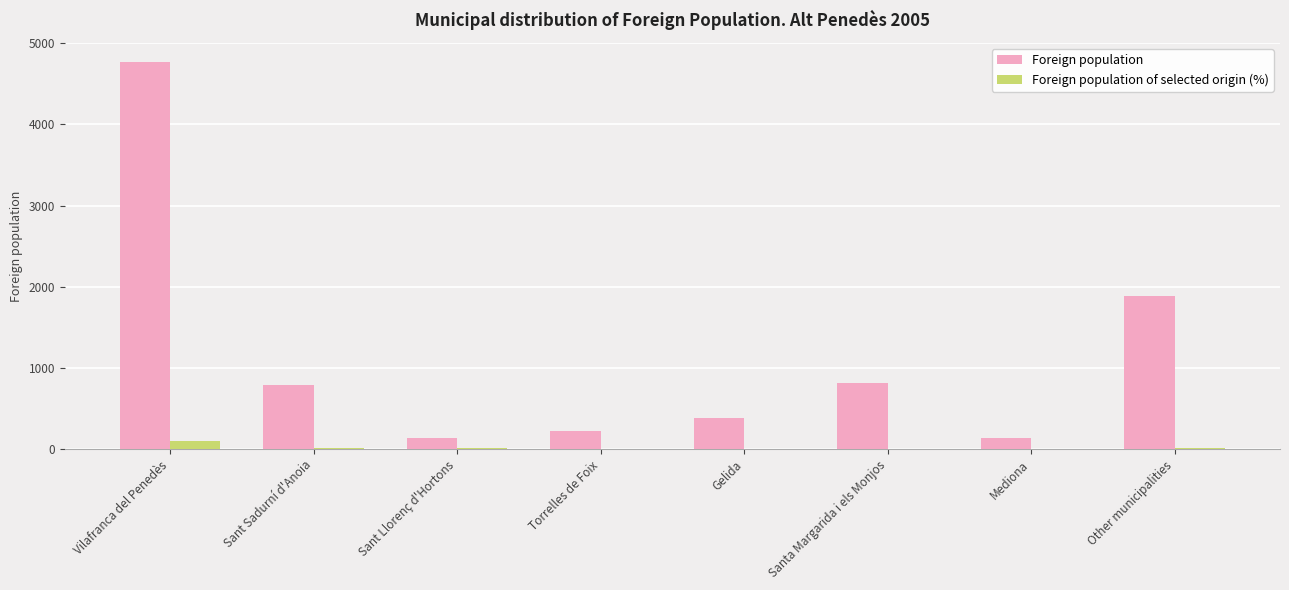

True or false: Foreign population has a value of 1889 at Other municipalities.

True